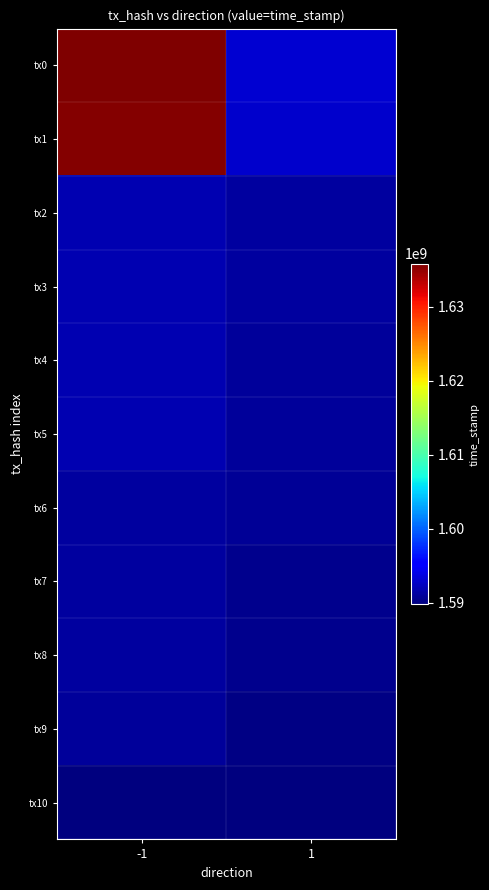

Reading left to right, list all the values displayed in this chart.

tx0: -1=1635852718	1=1593141639
tx1: -1=1635645068	1=1592813965
tx2: -1=1591860585	1=1591184095
tx3: -1=1591836299	1=1591103811
tx4: -1=1591817378	1=1590904307
tx5: -1=1591804401	1=1590848628
tx6: -1=1591118686	1=1590699439
tx7: -1=1591103121	1=1590389095
tx8: -1=1591091598	1=1590294273
tx9: -1=1591002640	1=1590097994
tx10: -1=1589745844	1=1589745613